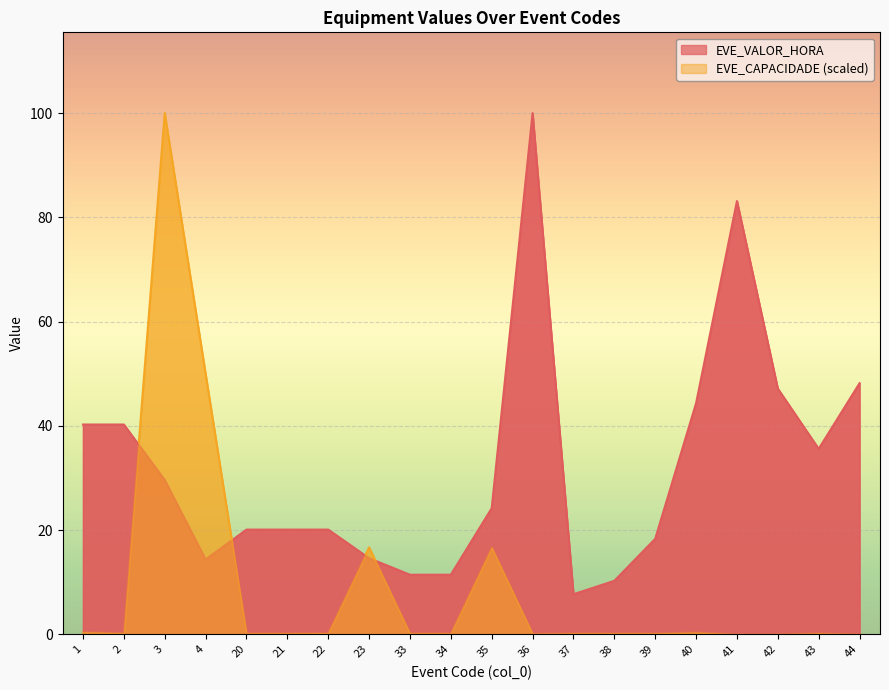

Which label corresponds to the largest value in the chart?

36